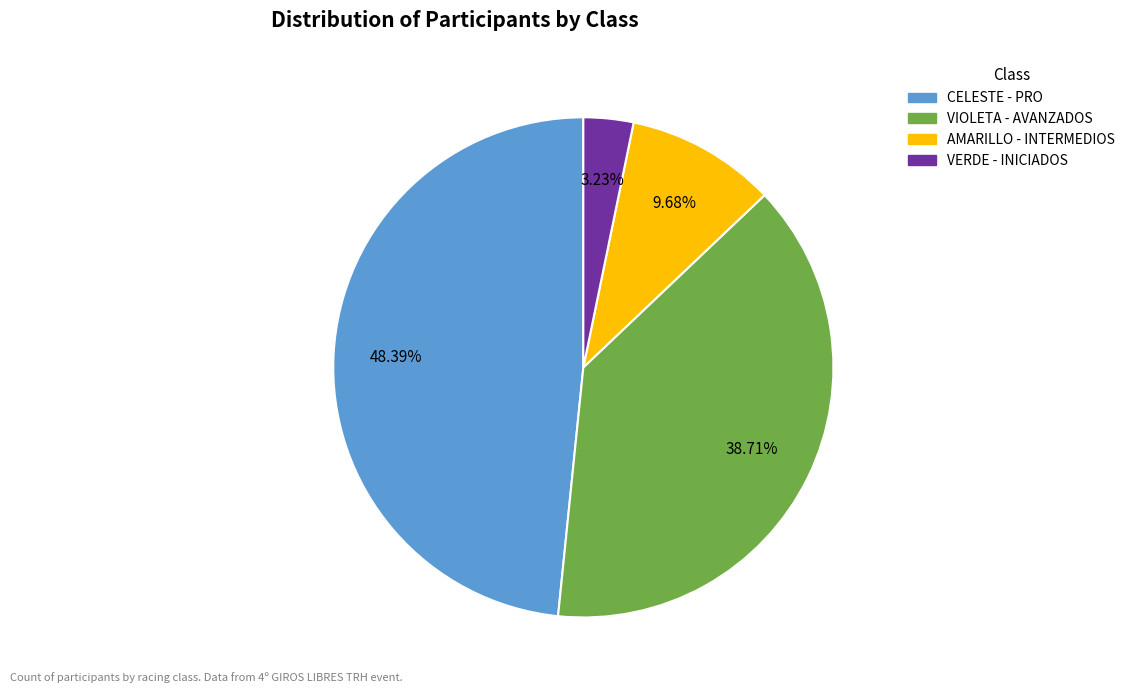

To the nearest percent, what is the difference between the VERDE - INICIADOS and VIOLETA - AVANZADOS slice percentages?

35%